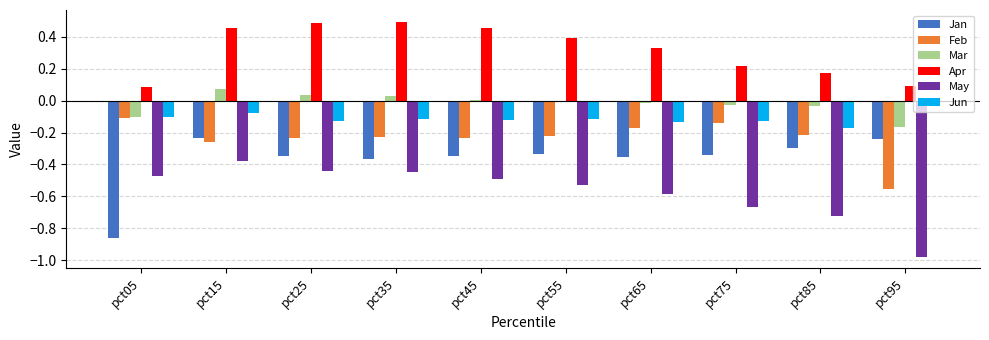

Which category has the highest value in the Feb series?

pct05